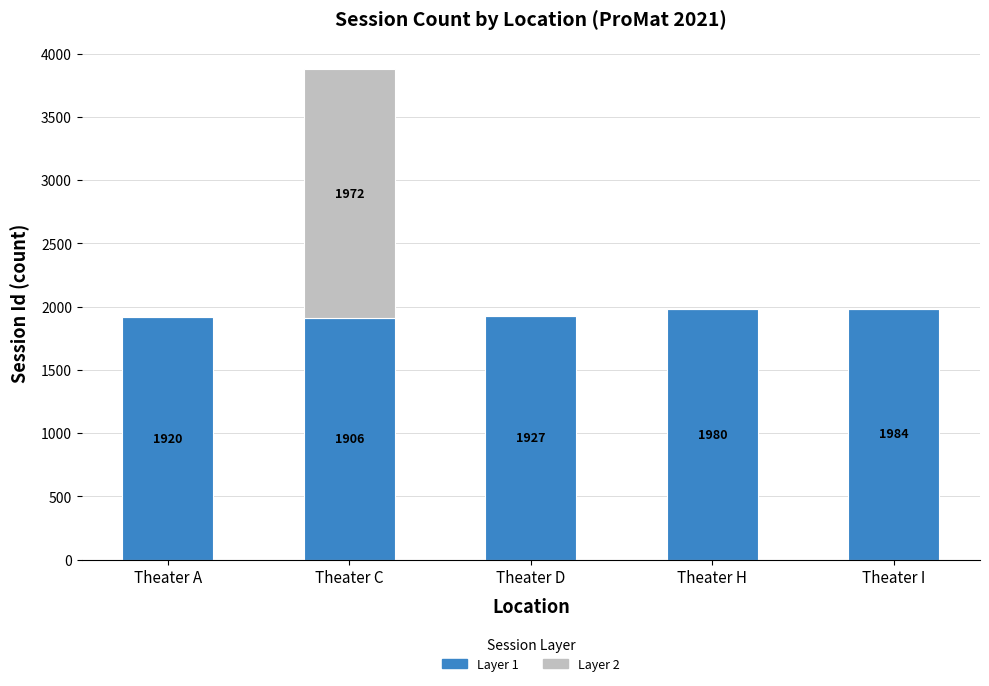

At which category is the sum across all series the highest?

Theater C